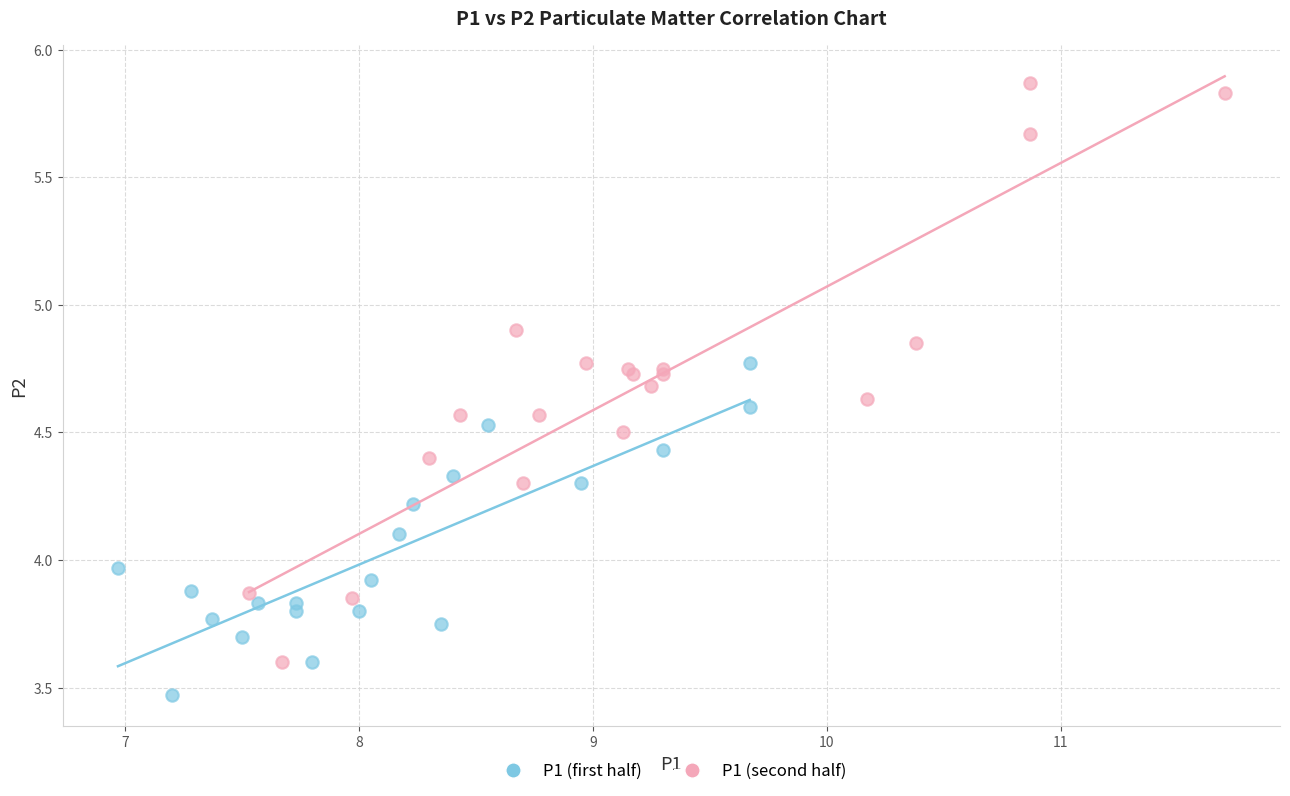

Which series reaches the minimum Y coordinate?

P1 (first half)